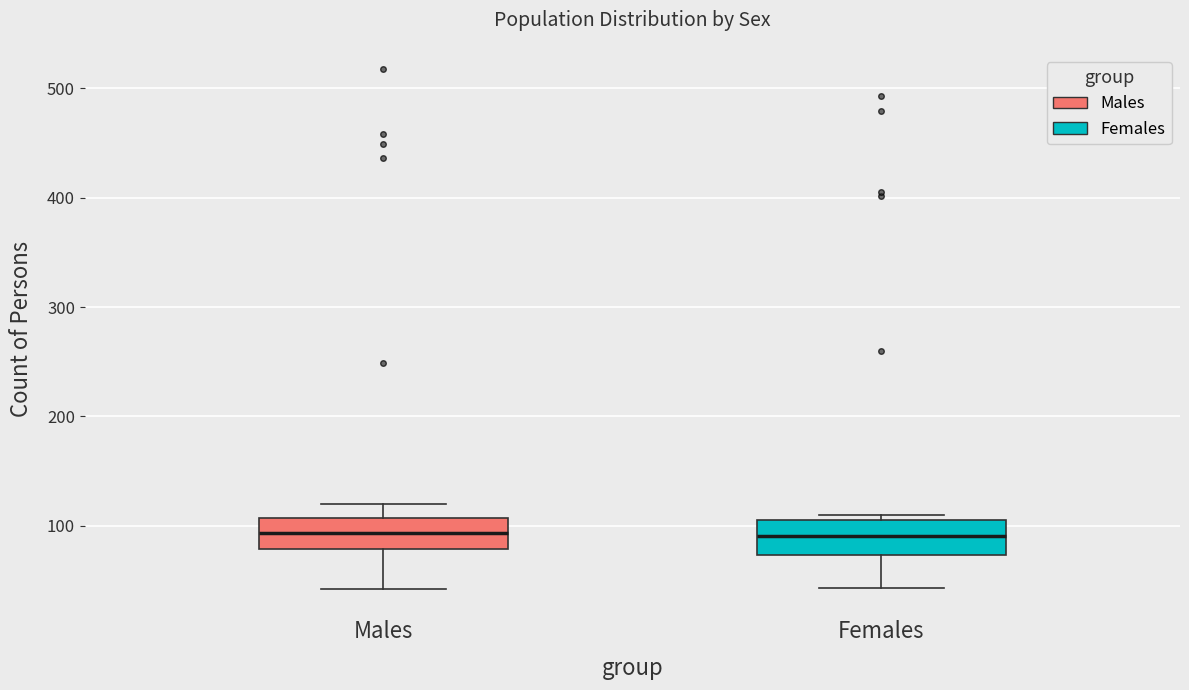

Reading left to right, transcribe this box plot: for each box, give where its median line is, the range the box spans, and where its two whiskers end, as read against the y-axis. The values are not printed on the chart, so give them approximately, as read against the axis.

Males: median 90, box 80 to 110, whiskers 40 to 120
Females: median 90, box 70 to 110, whiskers 40 to 110 (just above the box's upper edge)